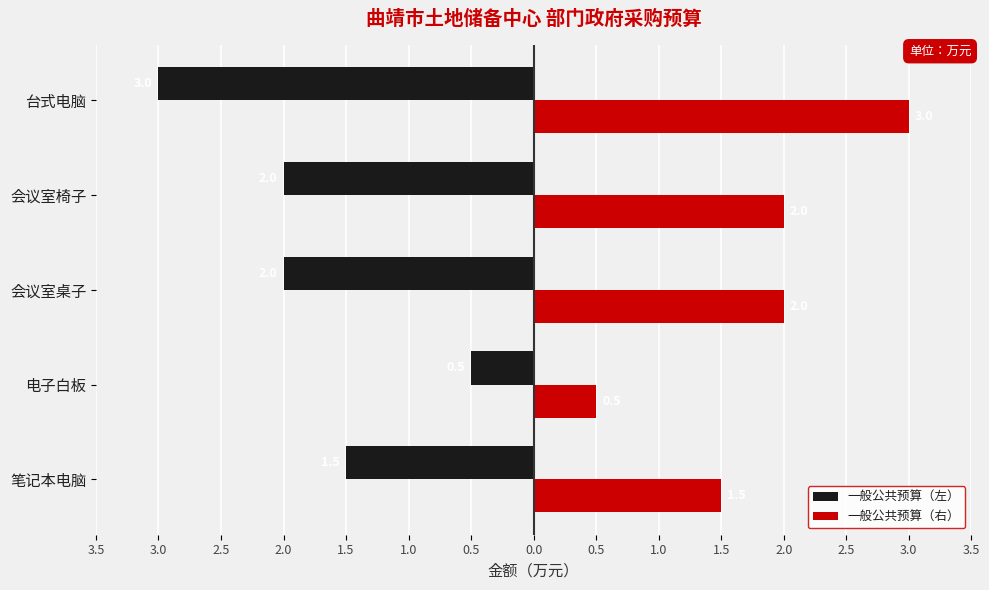

What position from the right is 台式电脑?

1